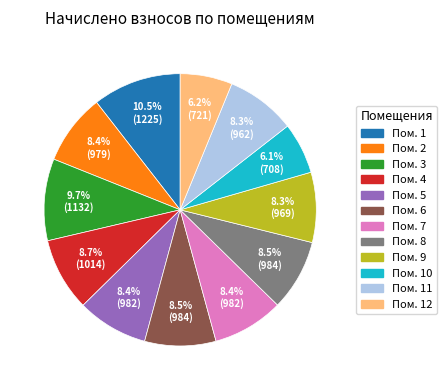

Count the number of slices in the pie.

12